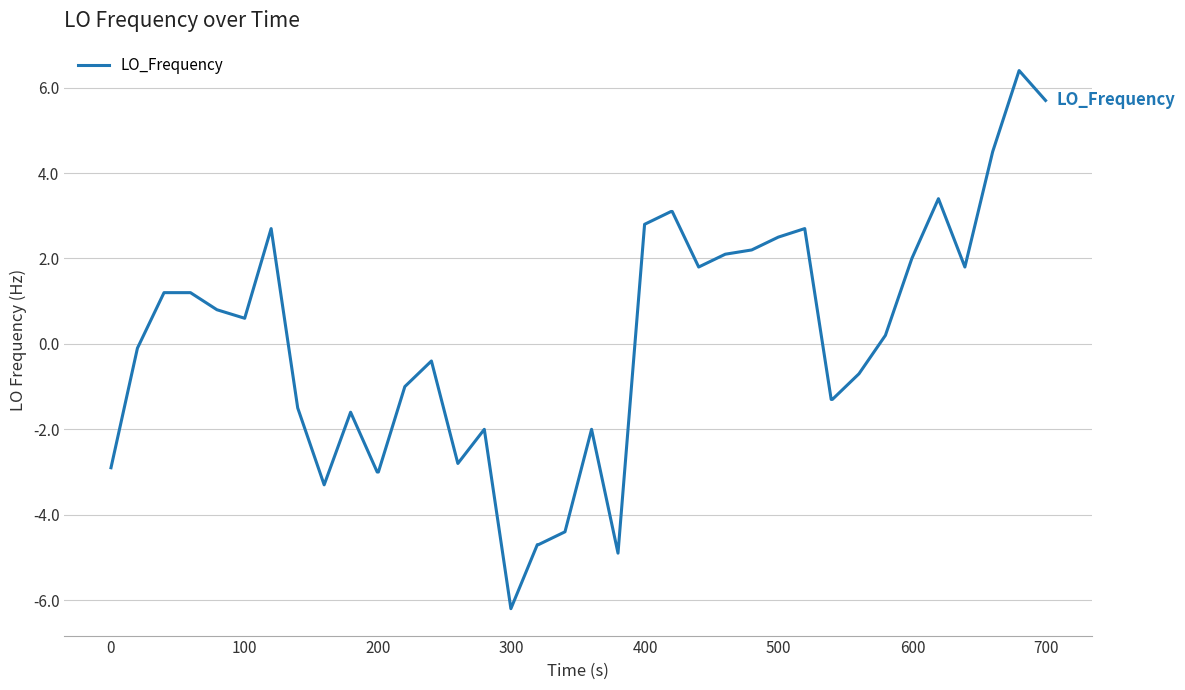

What is the difference between the second highest and second lowest values?

10.6